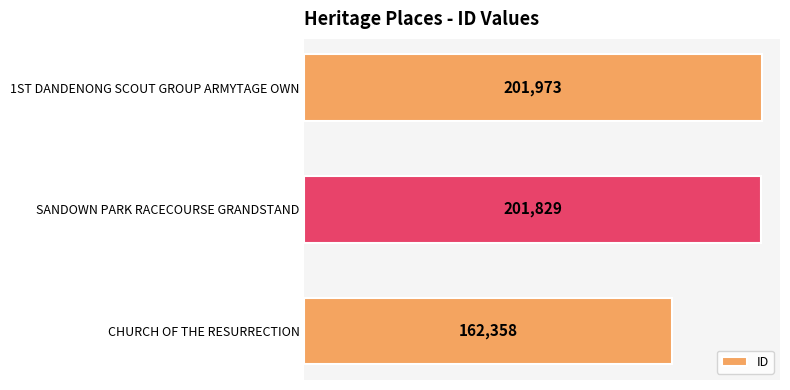

At which label is the value closest to 182165?

SANDOWN PARK RACECOURSE GRANDSTAND